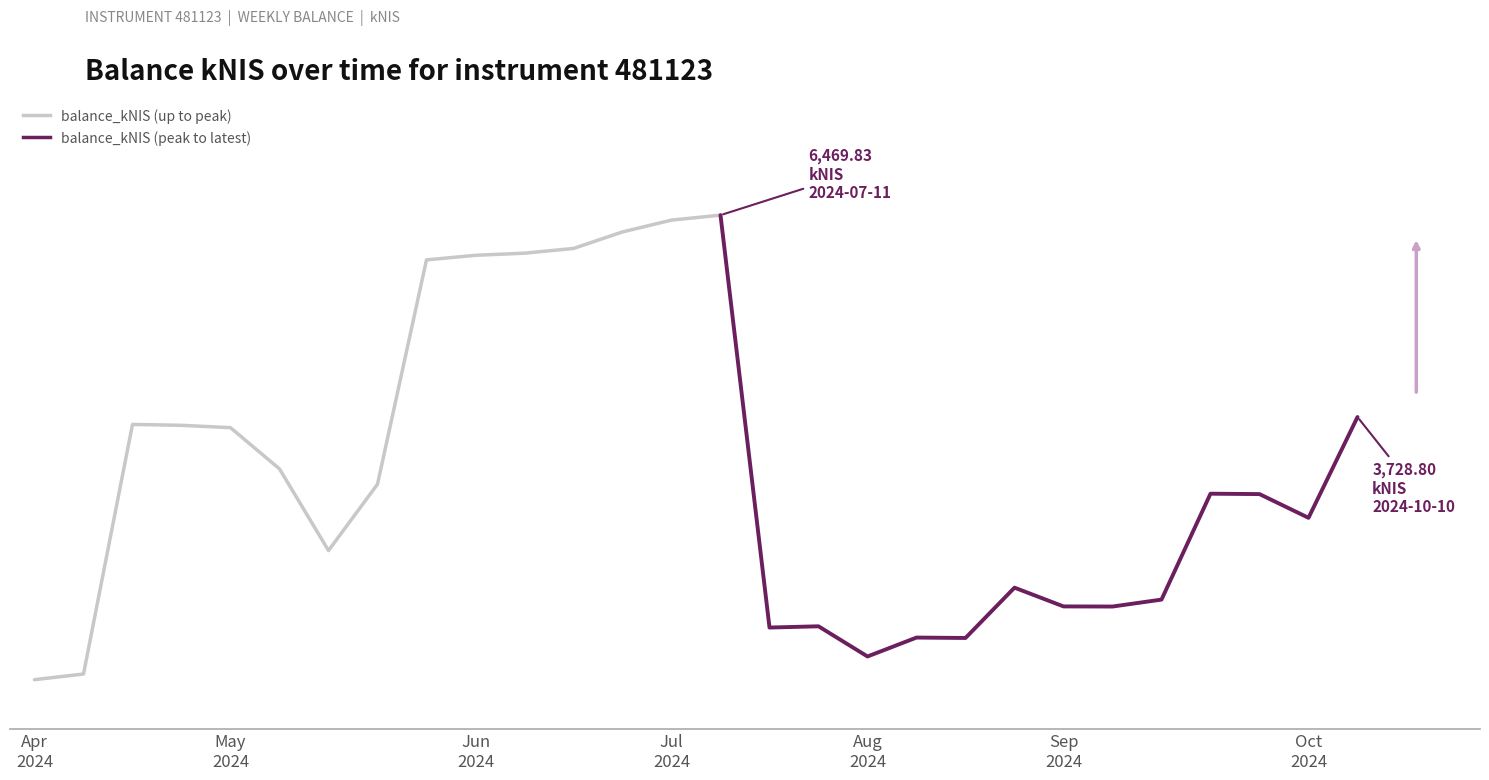

What is the label of the 7th point from the right?

2024-08-29